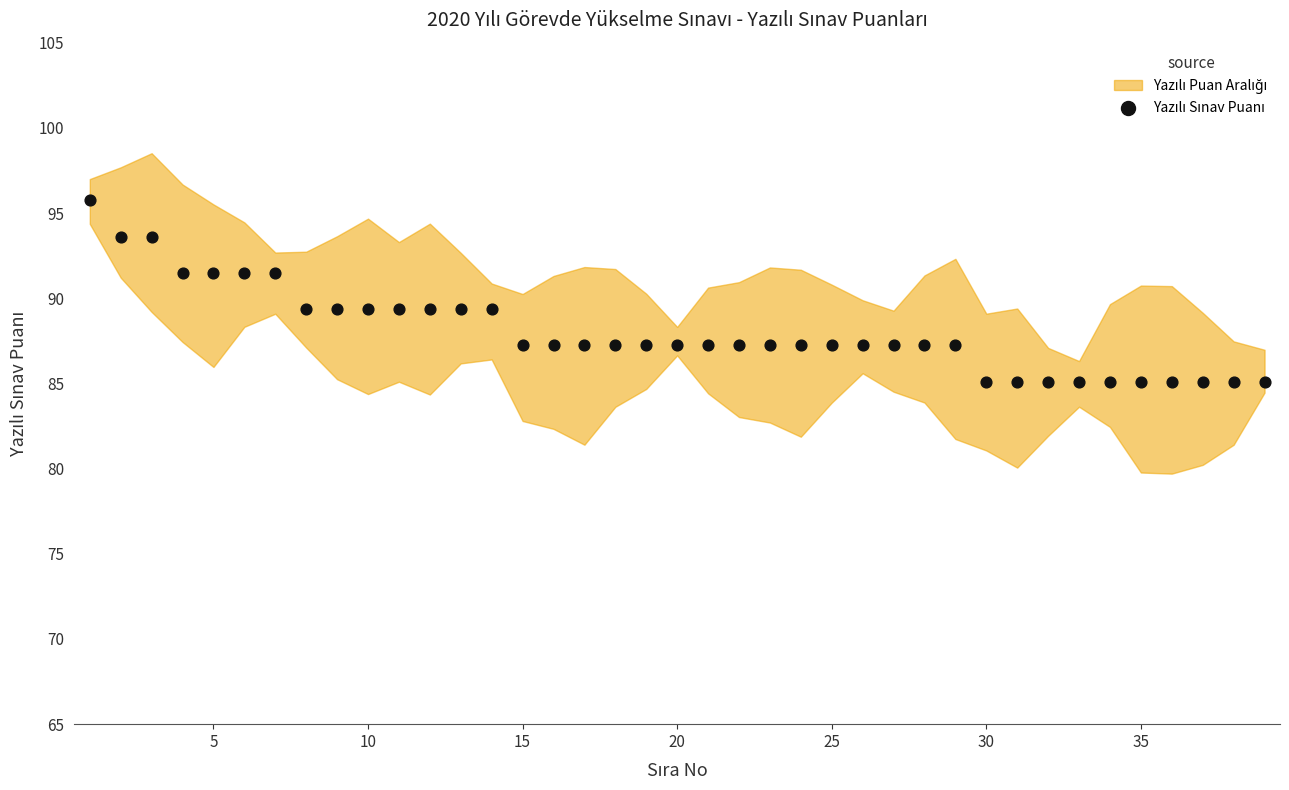

What is the range of Y values (max minus min)?

10.6